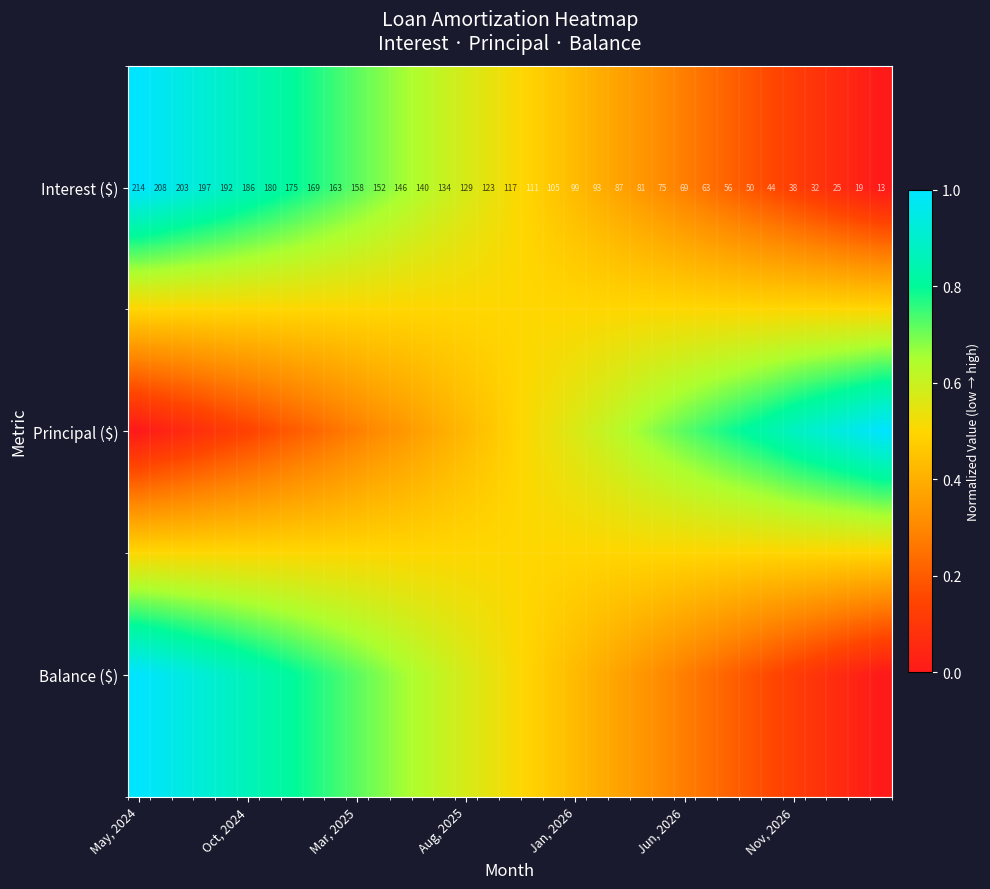

How many values in the Interest ($) series are below 117?

17